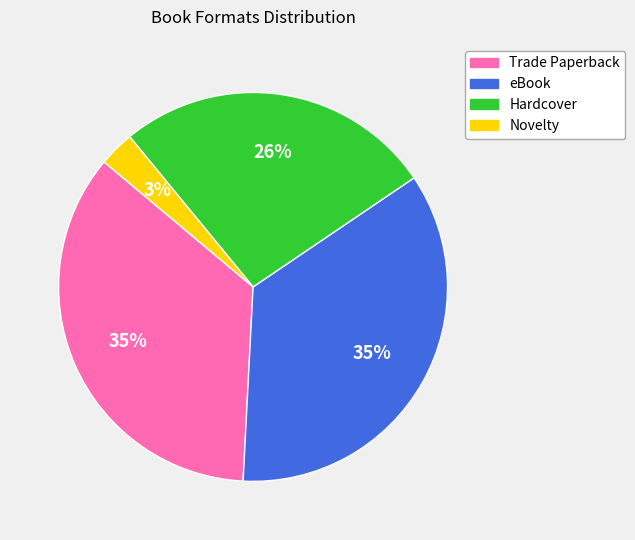

Between eBook and Novelty, which is larger?

eBook